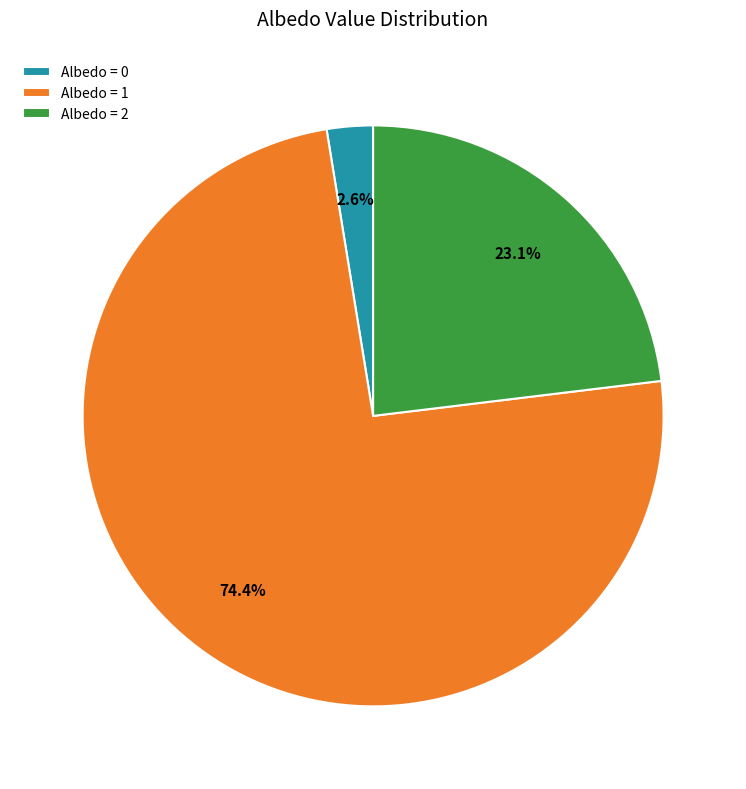

Does any single category account for the majority?

Yes